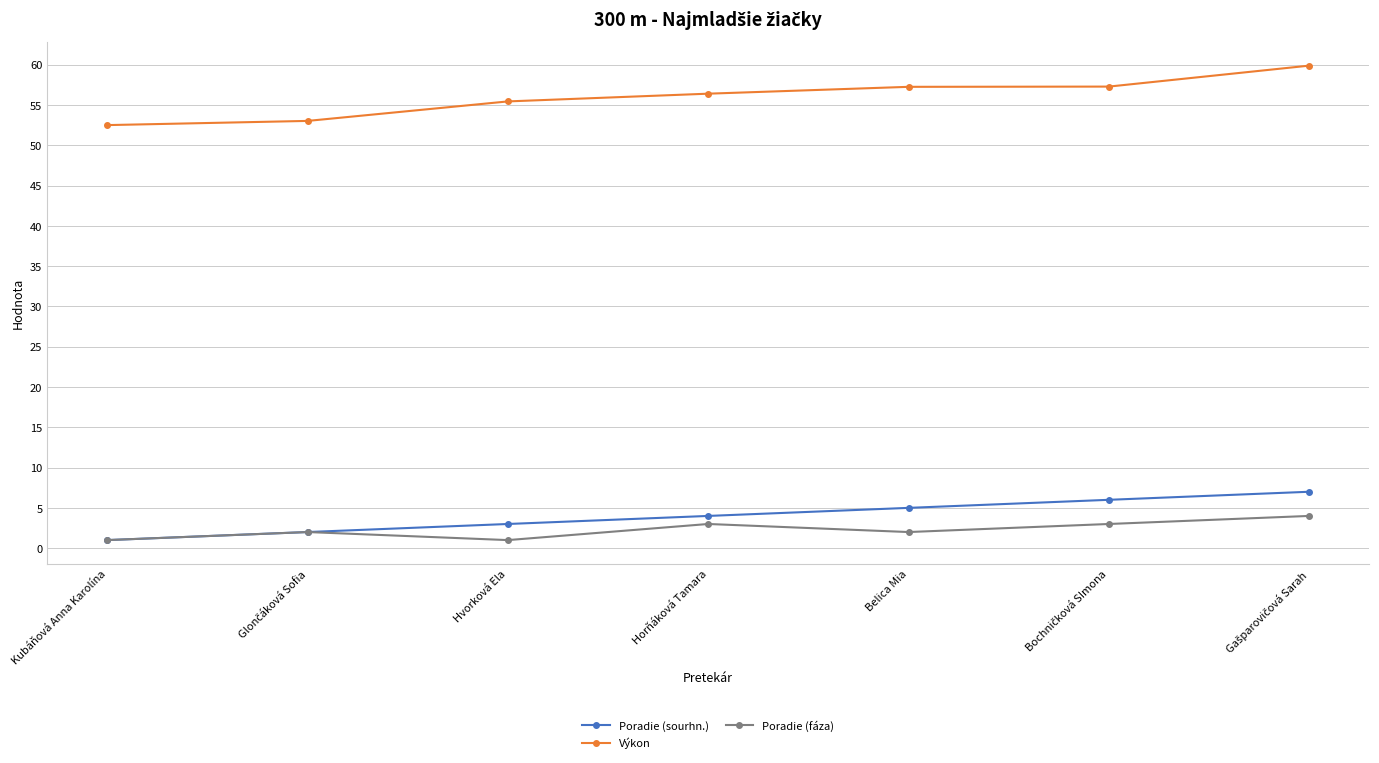

True or false: Výkon and Poradie (sourhn.) intersect in this chart.

False